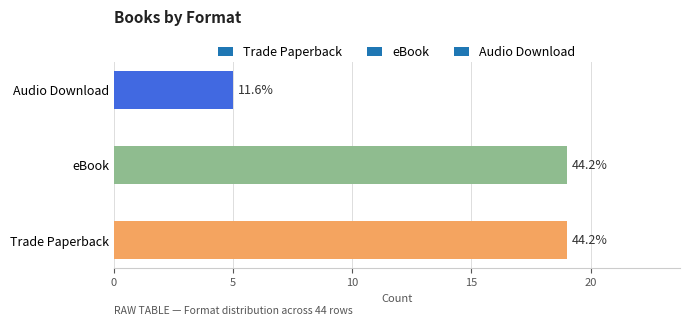

Does the chart contain any negative values?

No